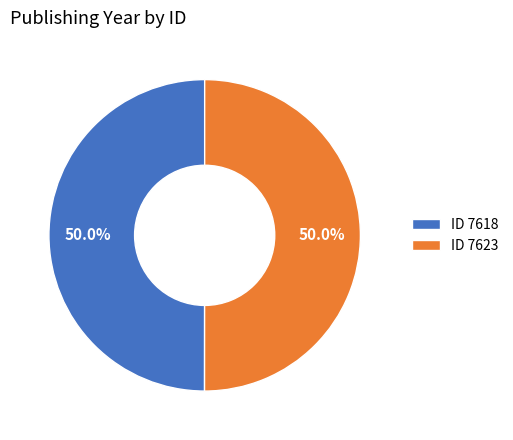

Approximately how many times larger is the value at ID 7618 compared to ID 7623?

1.0